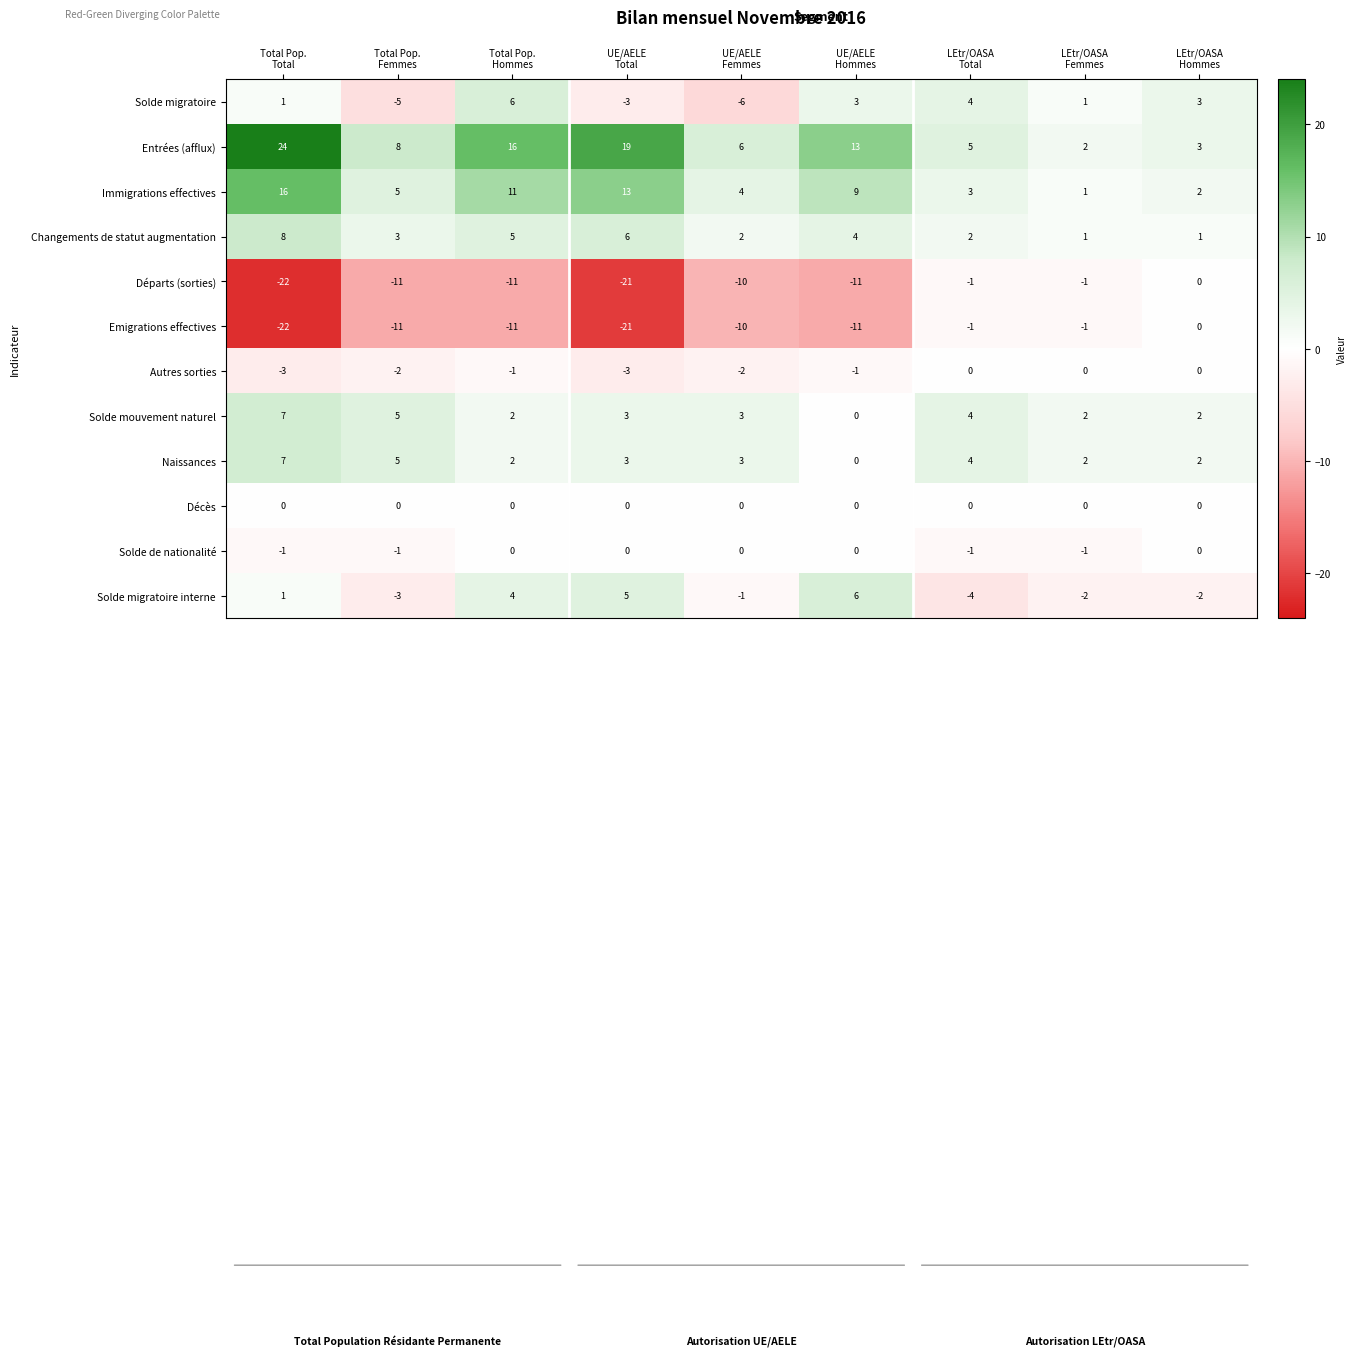

What is the difference between the highest and lowest values at Total Pop.
Total?

46